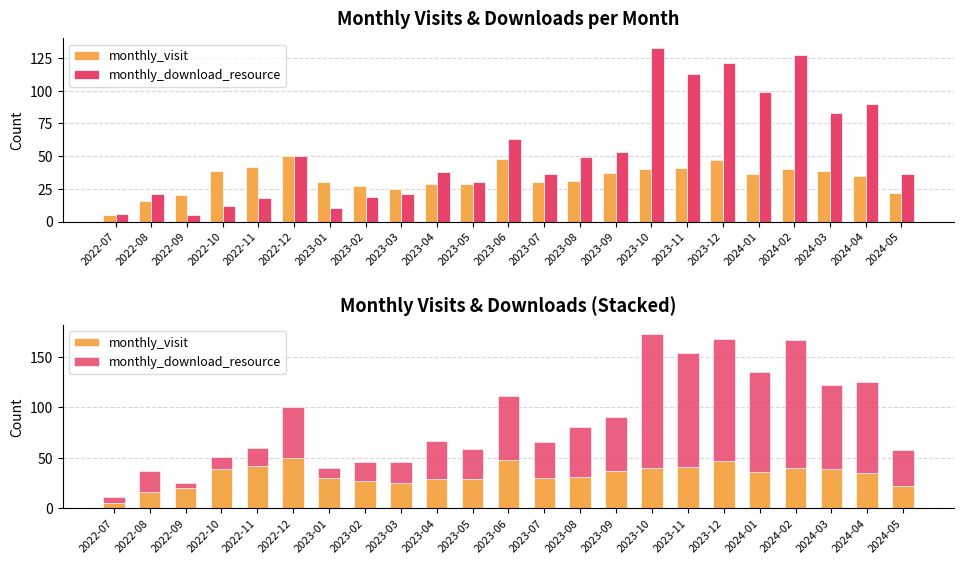

Reading right to left, extract all data points from this chart.

monthly_visit: 2024-05=22	2024-04=35	2024-03=39	2024-02=40	2024-01=36	2023-12=47	2023-11=41	2023-10=40	2023-09=37	2023-08=31	2023-07=30	2023-06=48	2023-05=29	2023-04=29	2023-03=25	2023-02=27	2023-01=30	2022-12=50	2022-11=42	2022-10=39	2022-09=20	2022-08=16	2022-07=5
monthly_download_resource: 2024-05=36	2024-04=90	2024-03=83	2024-02=127	2024-01=99	2023-12=121	2023-11=113	2023-10=133	2023-09=53	2023-08=49	2023-07=36	2023-06=63	2023-05=30	2023-04=38	2023-03=21	2023-02=19	2023-01=10	2022-12=50	2022-11=18	2022-10=12	2022-09=5	2022-08=21	2022-07=6